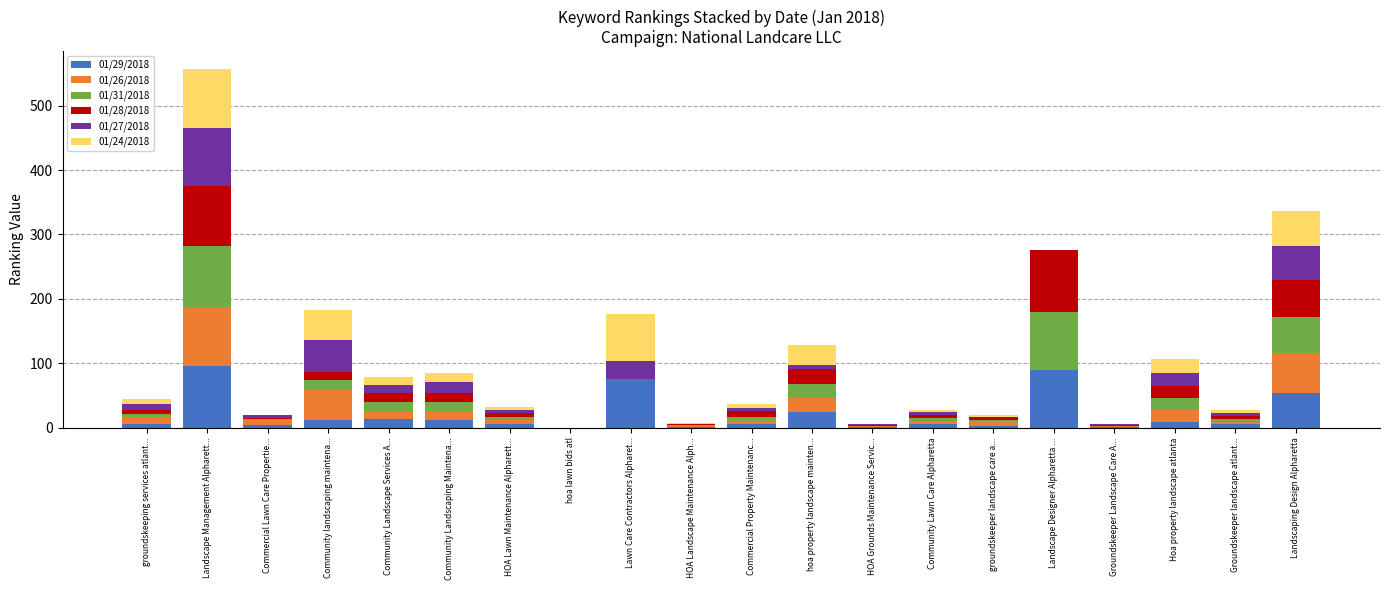

Which series has the largest total across all categories?

01/29/2018